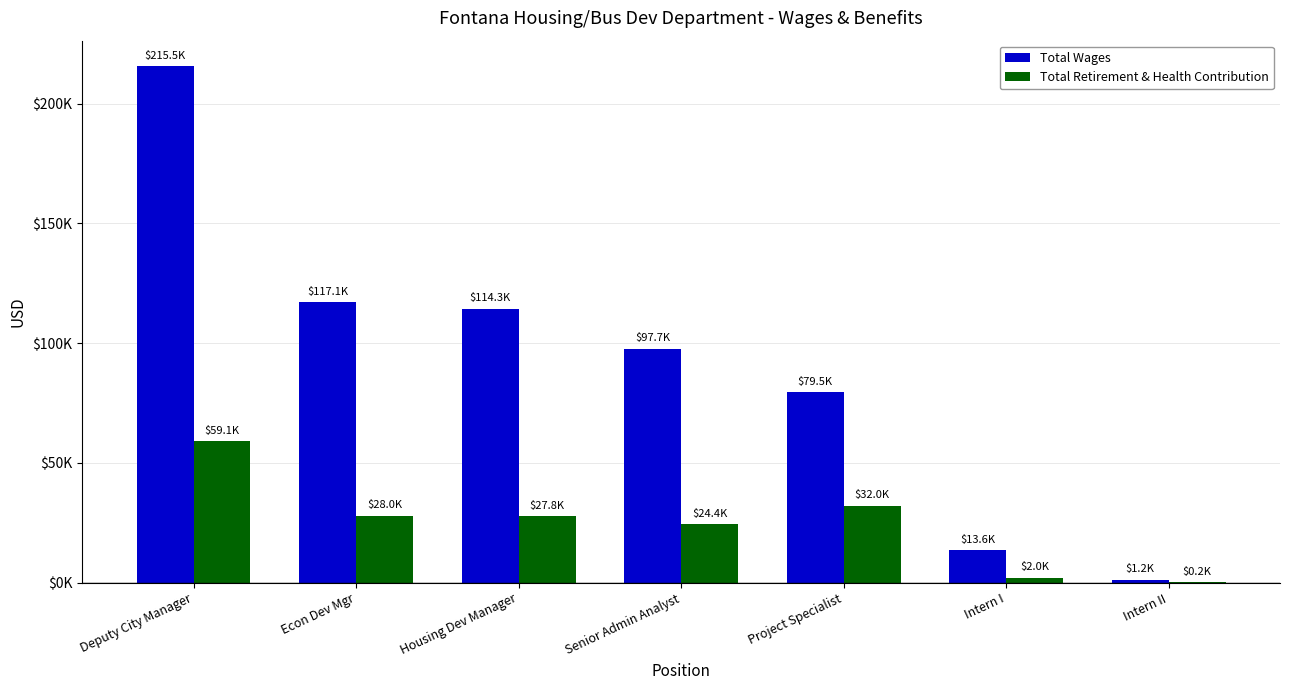

Which series has the largest total across all categories?

Total Wages